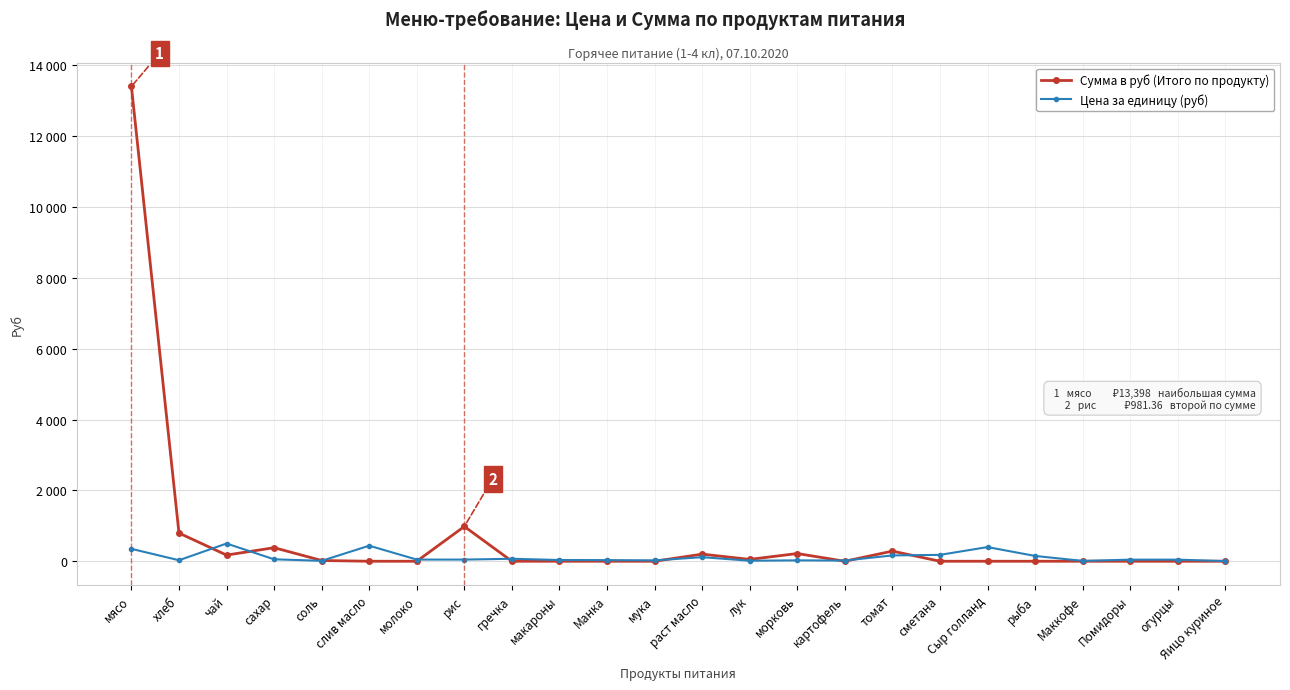

Does the chart have visible grid lines?

Yes